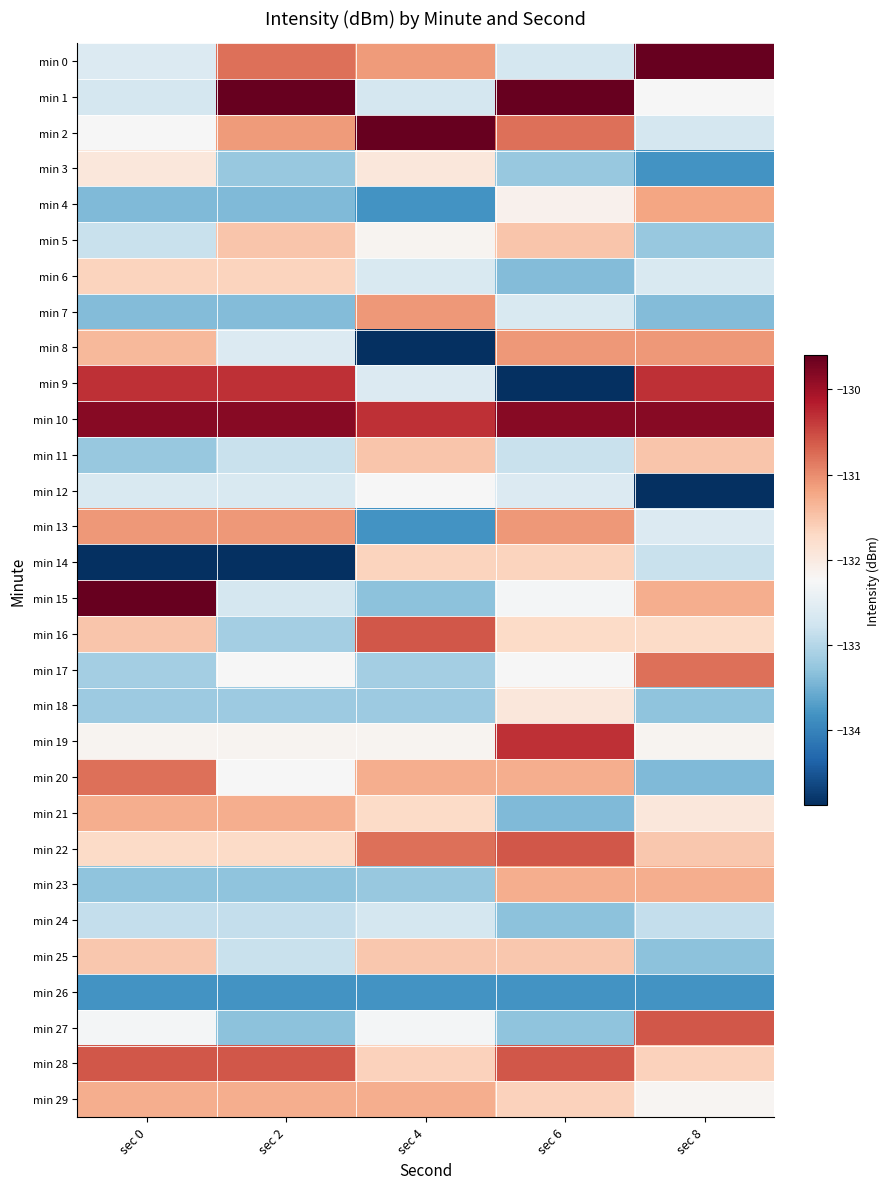

What is the total value across all series at sec 4?

-3964.9